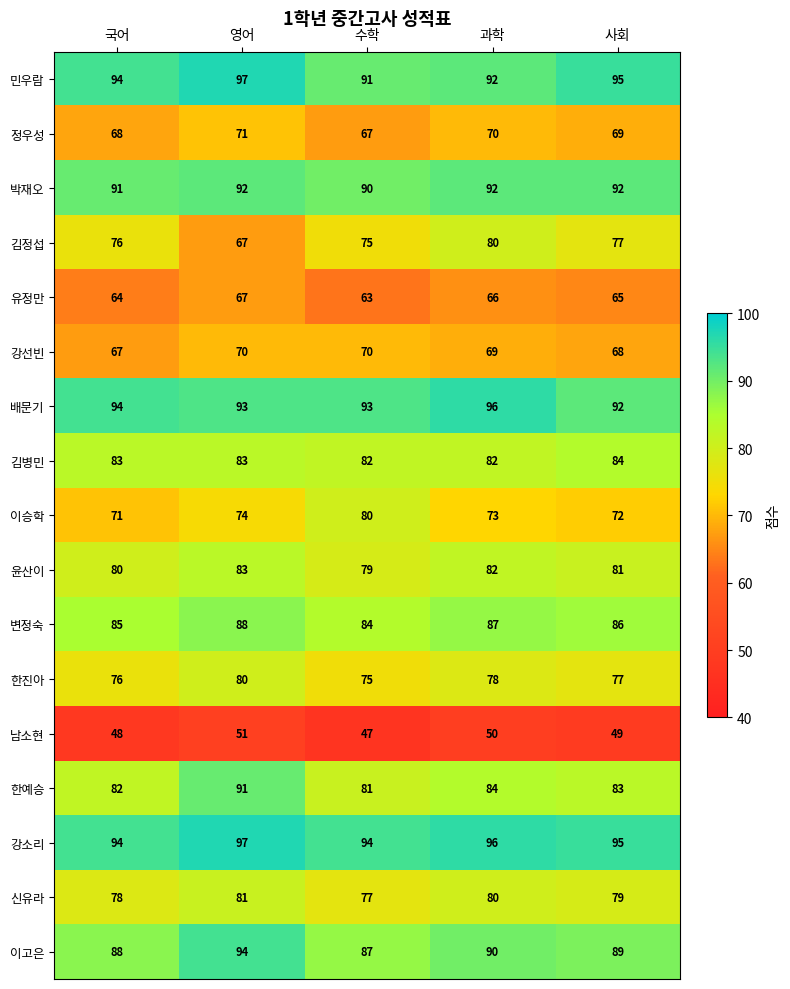

Which label corresponds to the smallest value in the chart?

수학